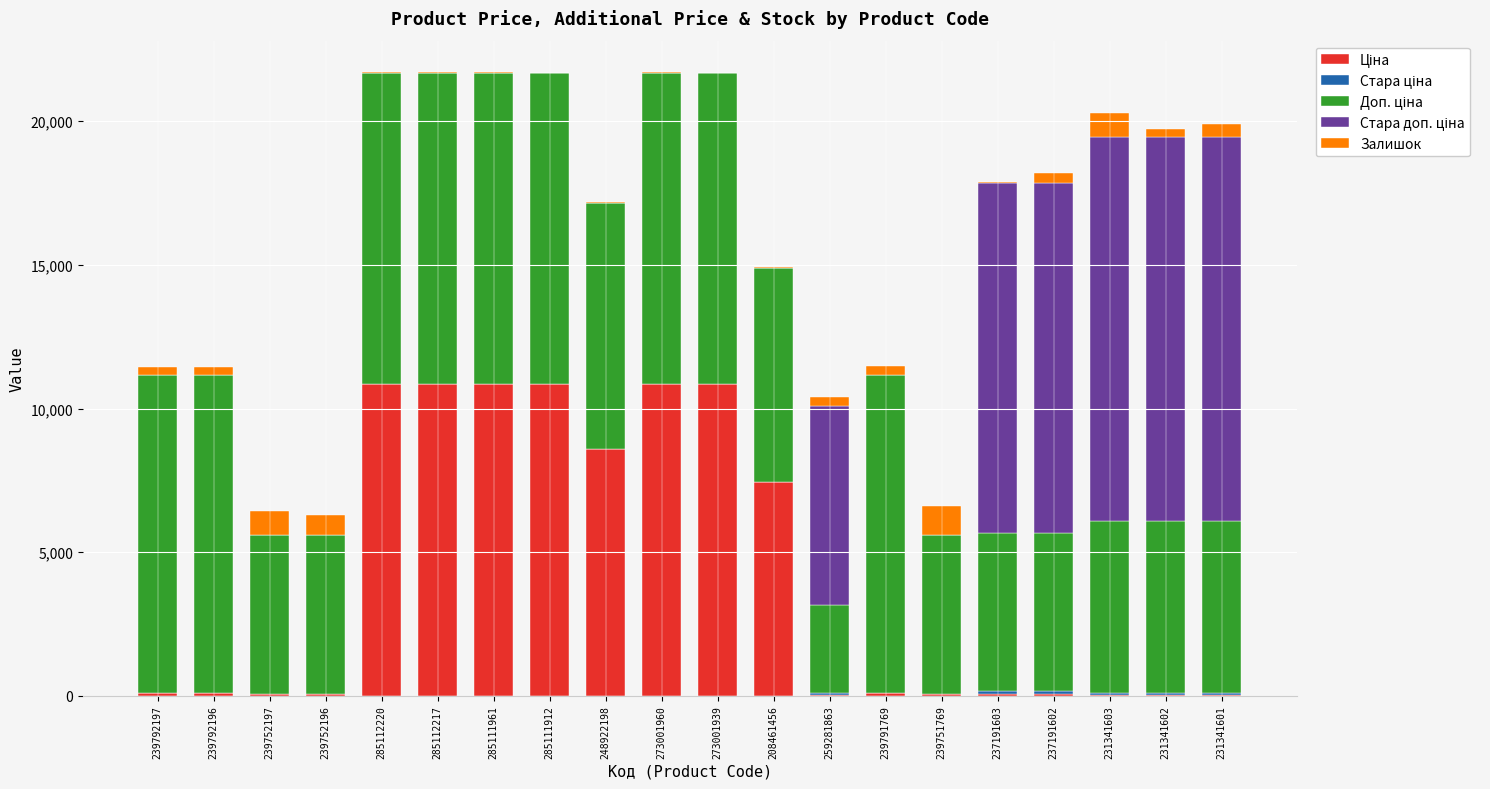

Count the number of data series in this chart.

5